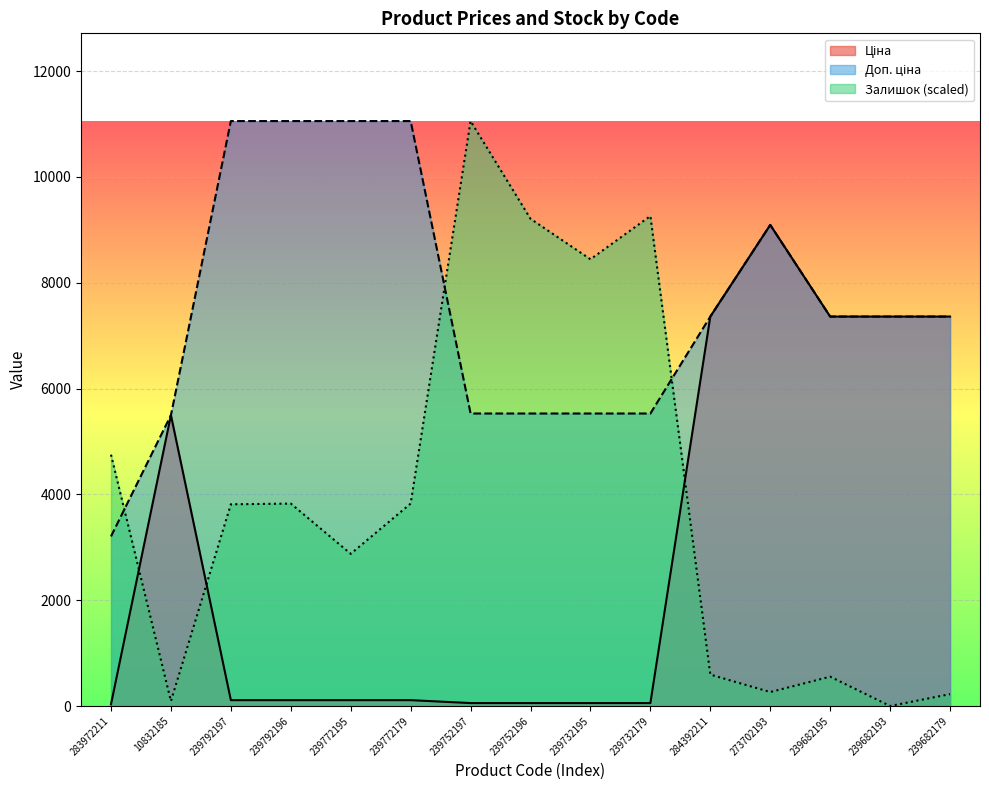

List the series in order of their overall mean, highest first.

Доп. ціна, Залишок, Ціна